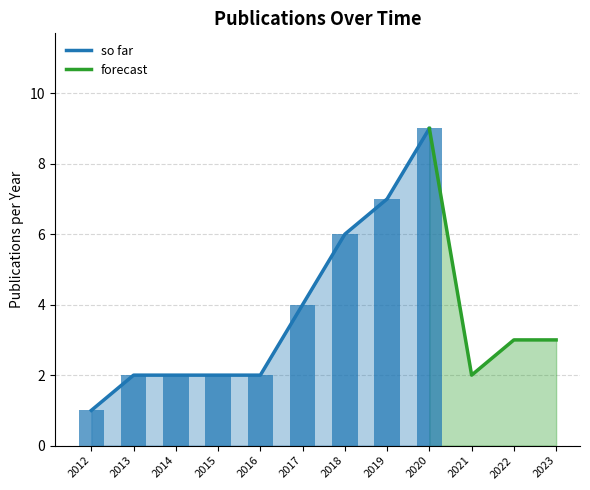

Approximately how many times larger is the value at 2017 compared to 2018?

0.7